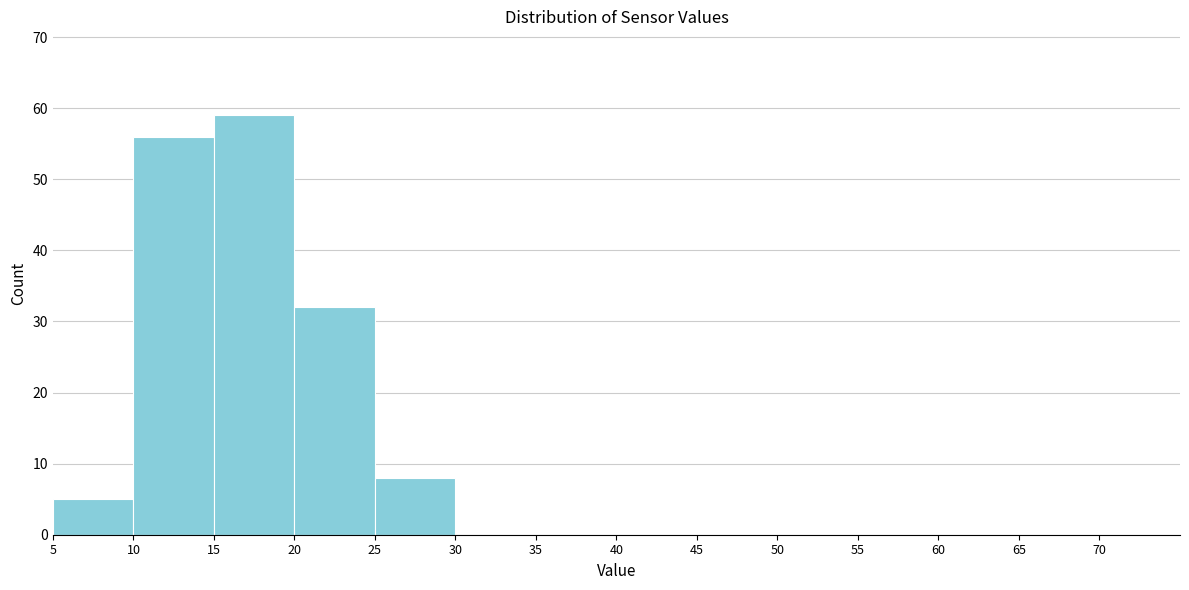

Reading left to right, list every bar in this chart as the range it spans on the x-axis followed by its height. The values are not printed on the chart, so give them approximately, as read against the axis.

5 to 10: 5
10 to 15: 56
15 to 20: 59
20 to 25: 32
25 to 30: 8
30 to 35: 0
35 to 40: 0
40 to 45: 0
45 to 50: 0
50 to 55: 0
55 to 60: 0
60 to 65: 0
65 to 70: 0